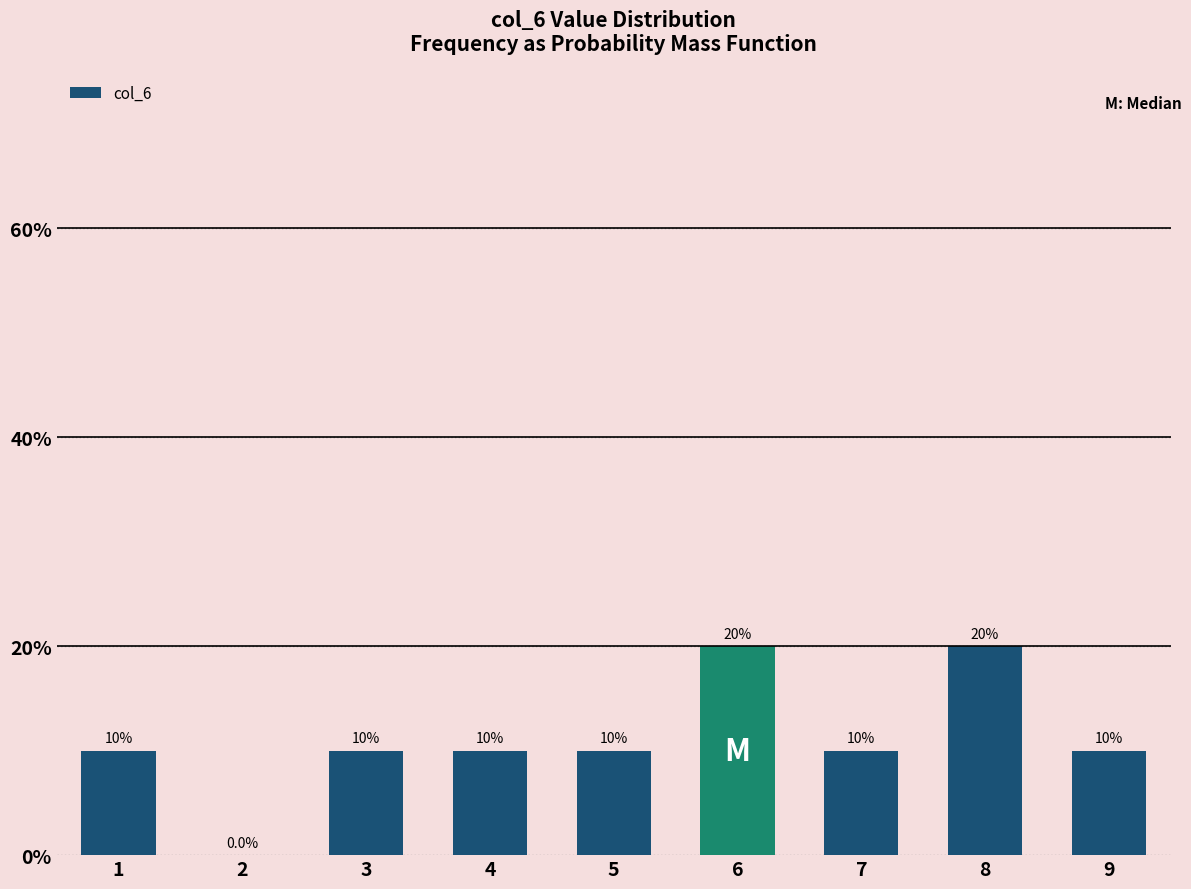

Reading left to right, transcribe all the data shown in this chart.

1=10	2=0	3=10	4=10	5=10	6=20	7=10	8=20	9=10